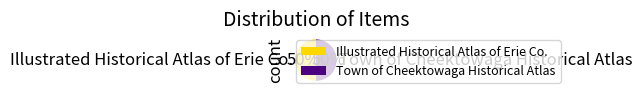

Combined, do Illustrated Historical Atlas of Erie Co. and Town of Cheektowaga Historical Atlas account for over 50%?

Yes